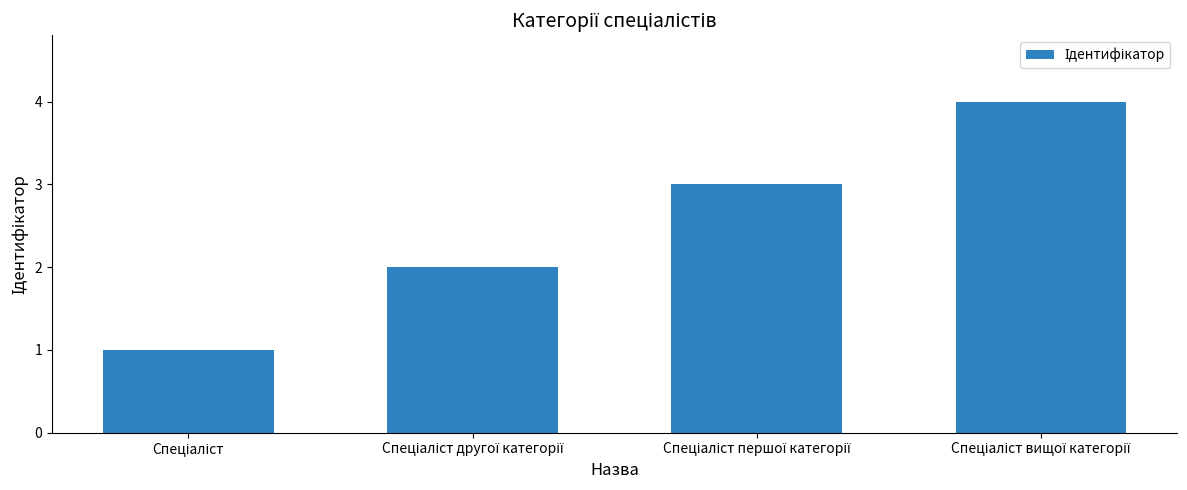

What is the difference between the maximum and minimum values?

3